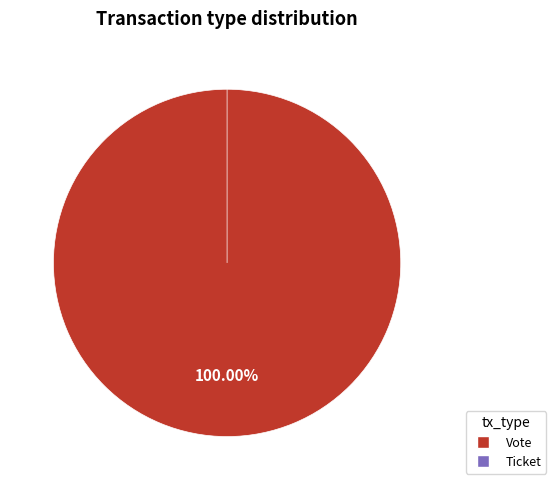

What percentage do Vote and Ticket together represent?

100.0%